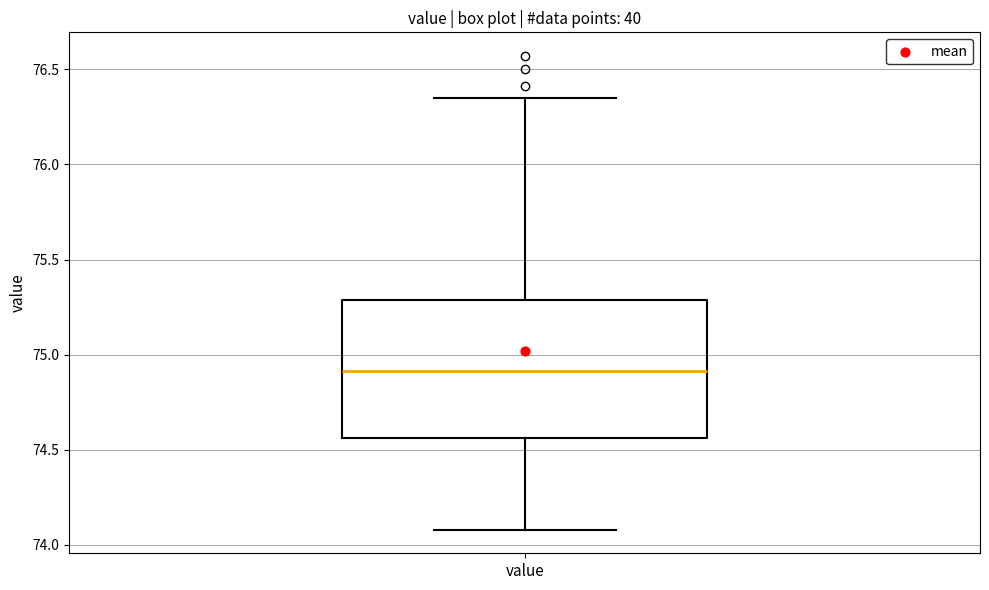

Transcribe this box plot: give where the median line is, the range the box spans, and where the two whiskers end, as read against the y-axis. The values are not printed on the chart, so give them approximately, as read against the axis.

median 74.90, box 74.55 to 75.30, whiskers 74.10 to 76.35